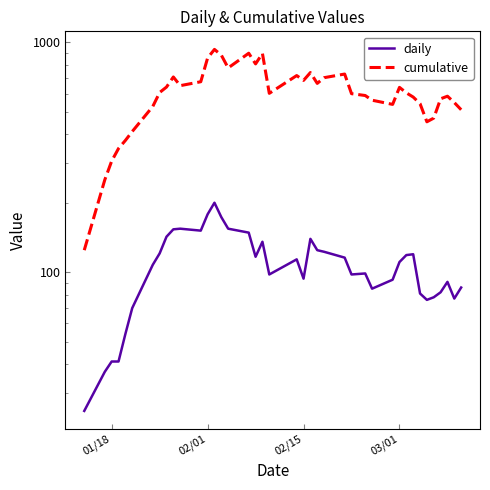

At 01/18, list the series in order from smallest to largest.

daily, cumulative